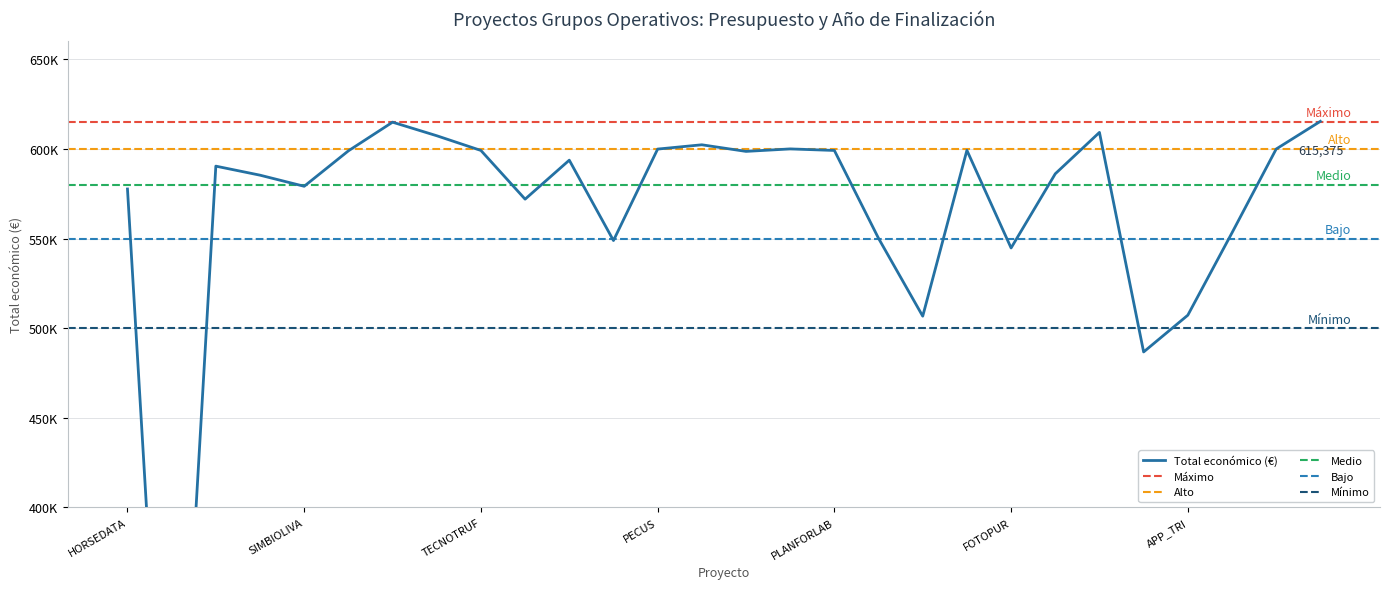

At which label is the value closest to 390187?

AGRIREGENCARBON